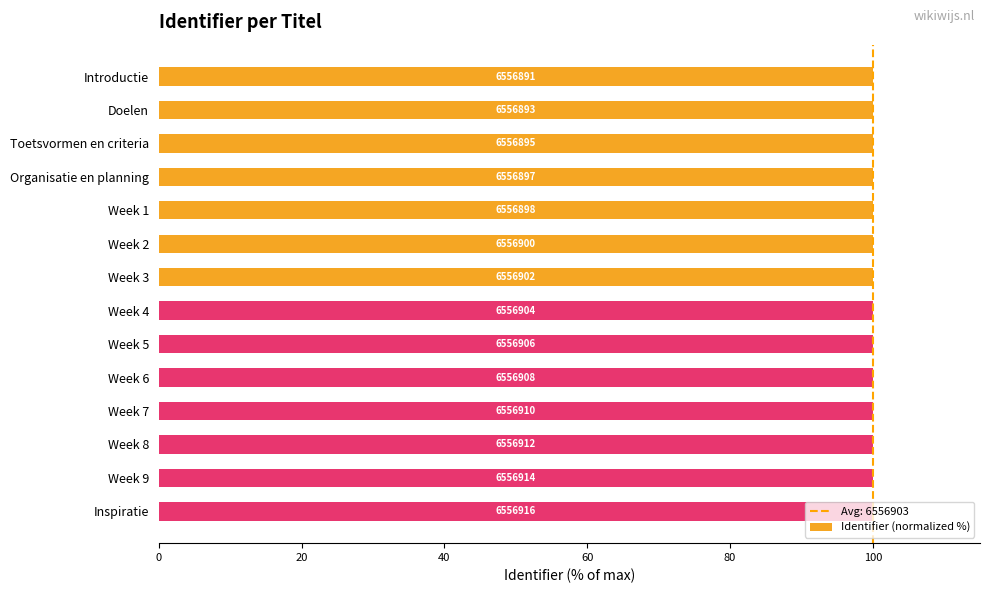

The value at 12 is 160.0. True or false?

False